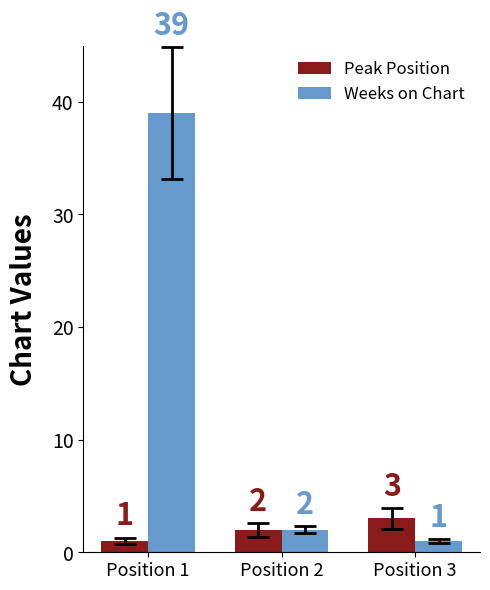

True or false: Peak Position has a value of 3 at Position 3.

True